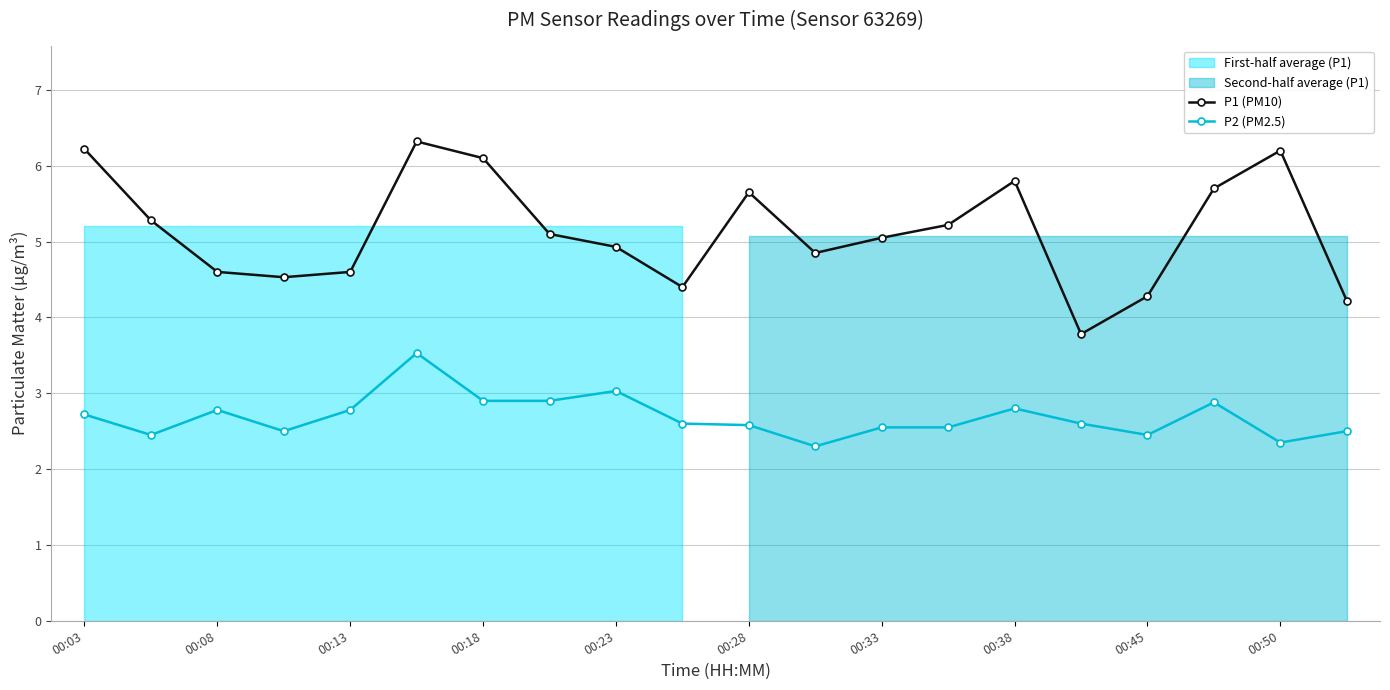

Which series has the largest range (max minus min)?

P1 (PM10)